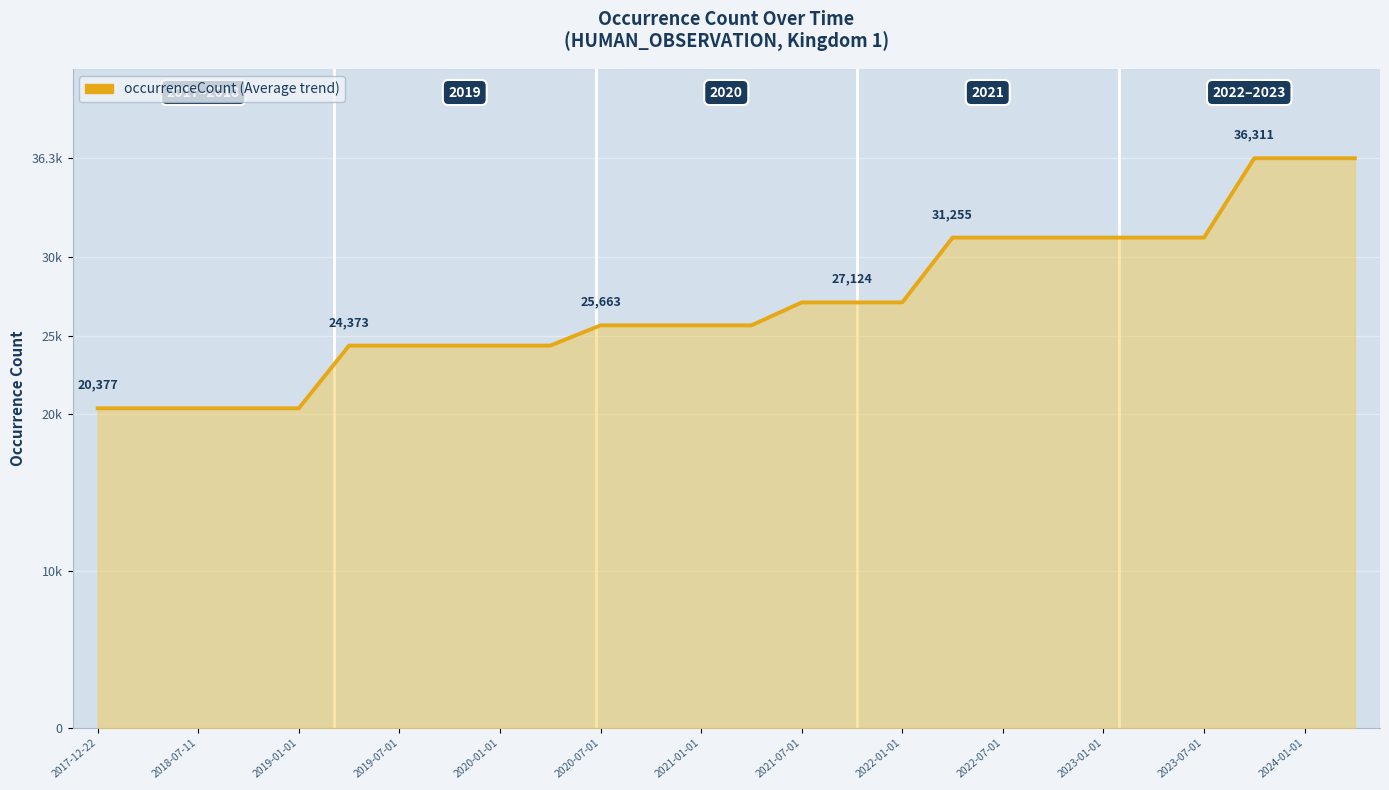

Does the chart have visible grid lines?

Yes